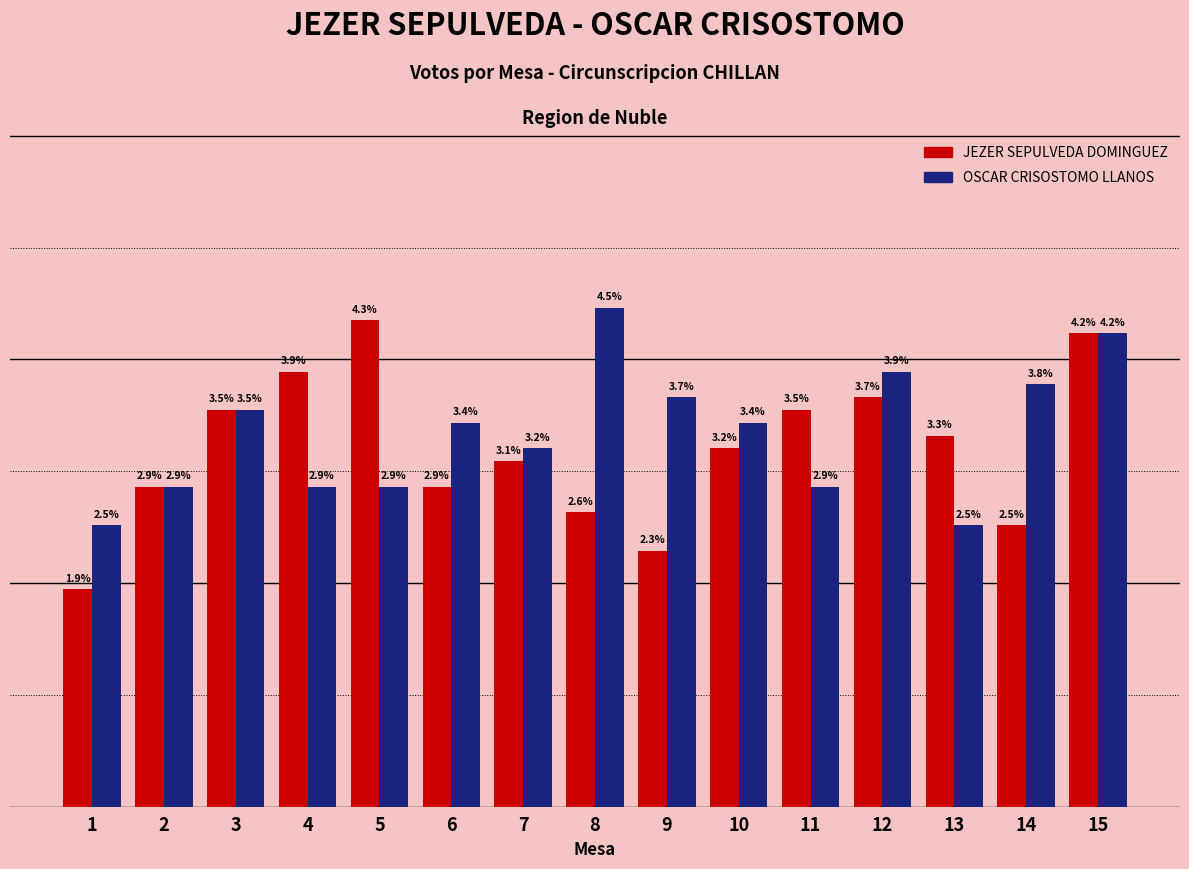

Is the value of OSCAR CRISOSTOMO LLANOS at 6 greater than the value of JEZER SEPULVEDA DOMINGUEZ at 13?

Yes